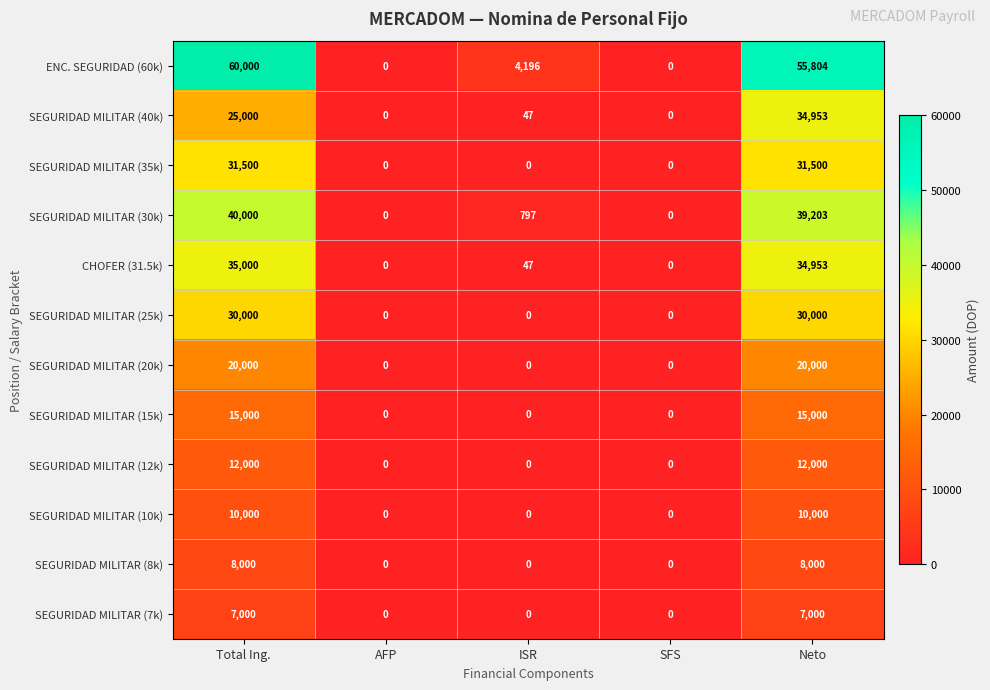

Between AFP and Neto, which series saw the biggest shift?

ENC. SEGURIDAD (60k)